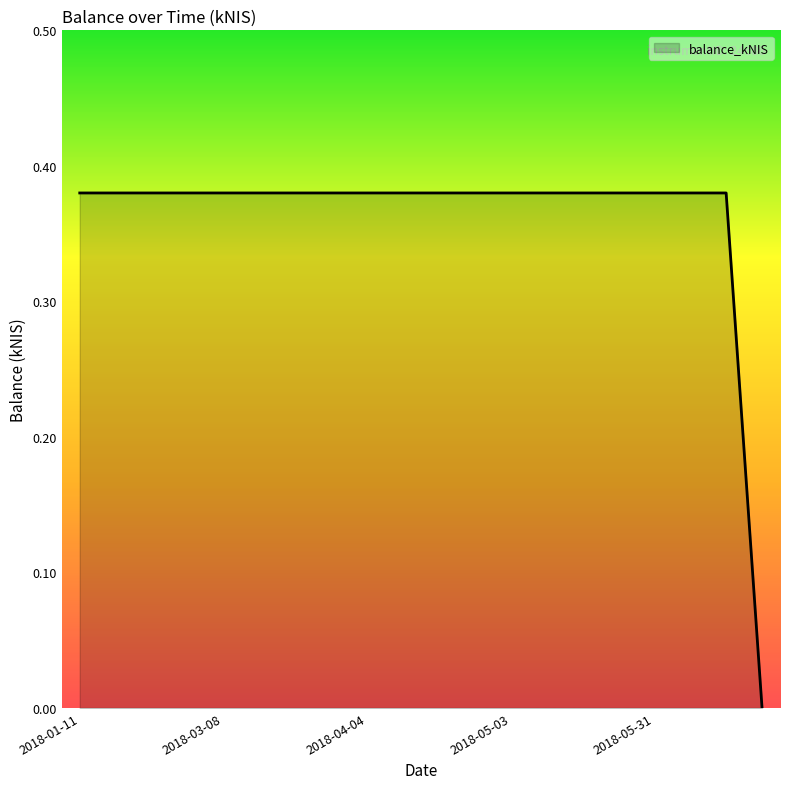

Count the number of categories in the chart.

20